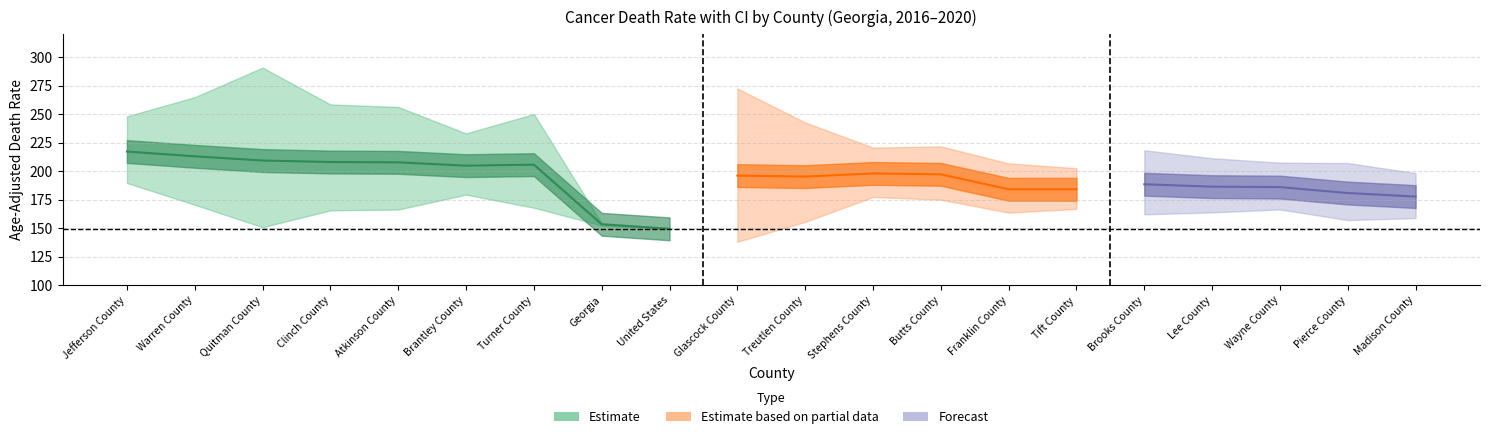

At which category is the sum across all series the highest?

Jefferson County